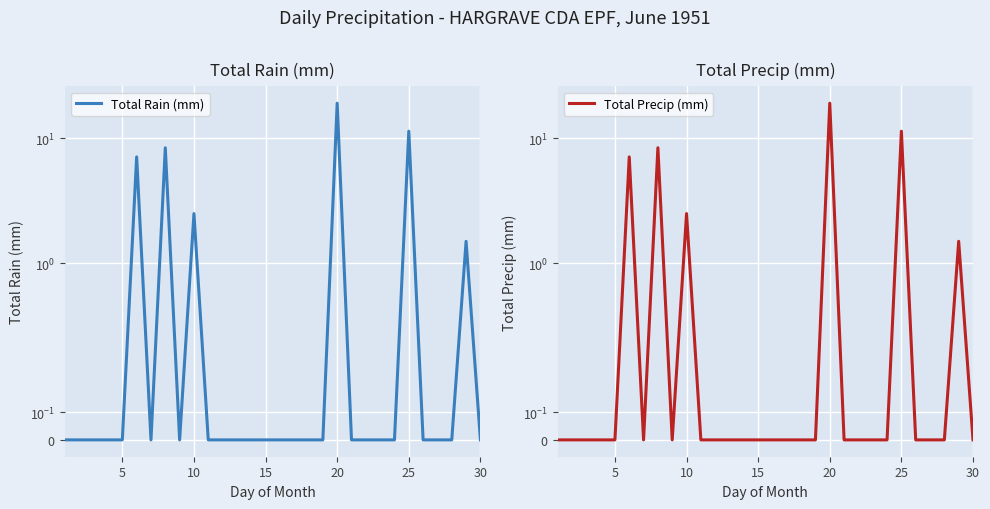

What is the difference between the second highest and minimum values in the Total Rain (mm) series?

11.4